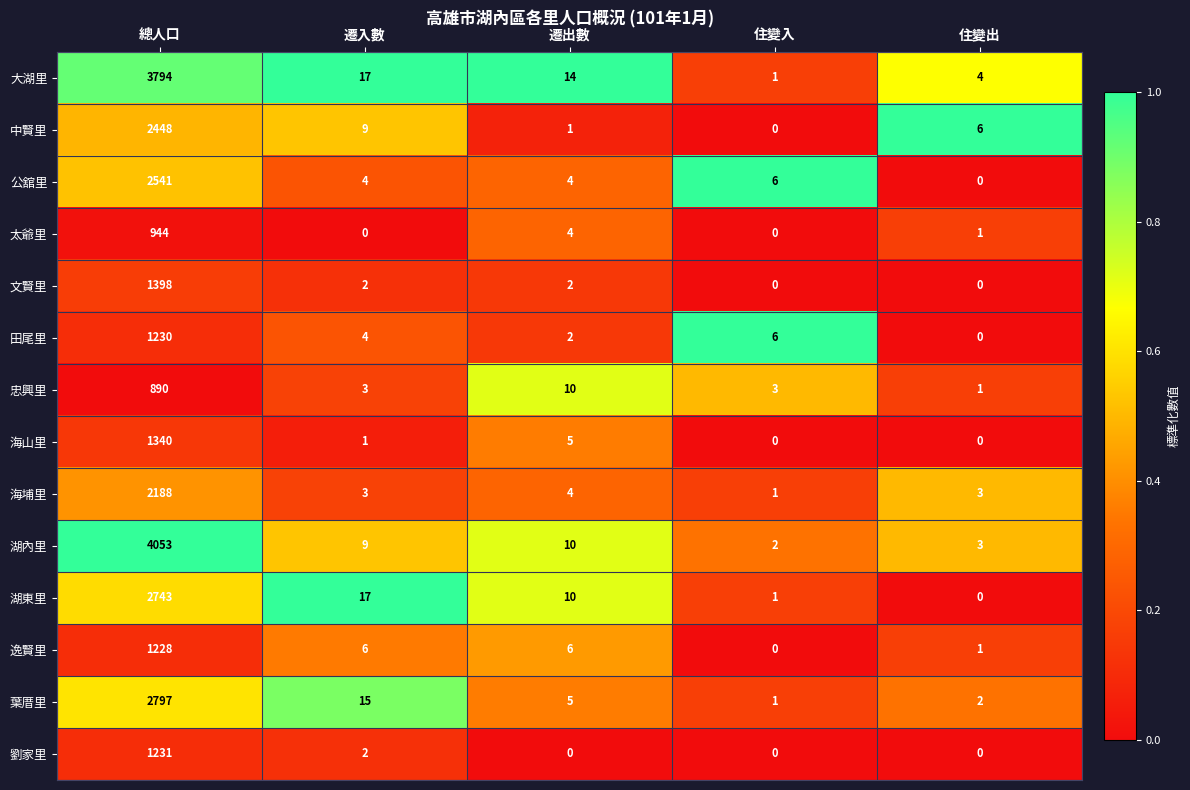

At which category is the sum across all series the highest?

總人口